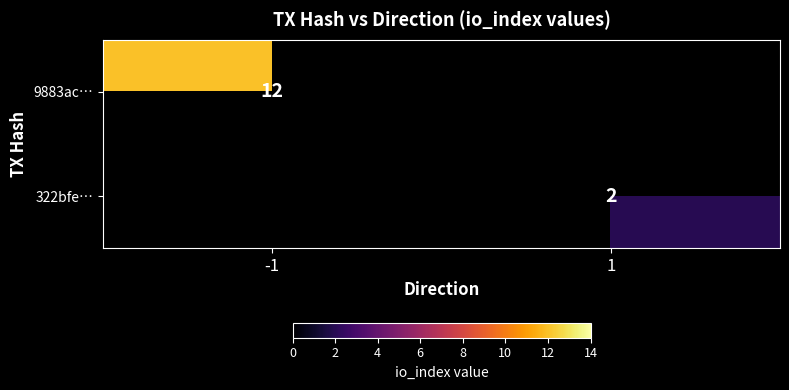

At how many categories does at least one series exceed 10?

1